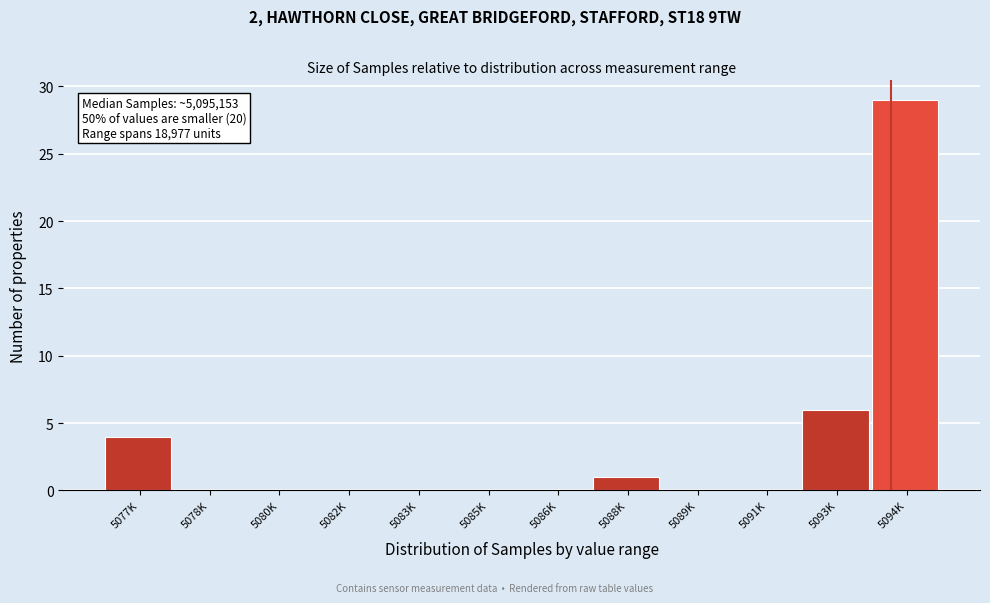

Reading right to left, transcribe all the data shown in this chart.

5094K=29	5093K=6	5091K=0	5089K=0	5088K=1	5086K=0	5085K=0	5083K=0	5082K=0	5080K=0	5078K=0	5077K=4